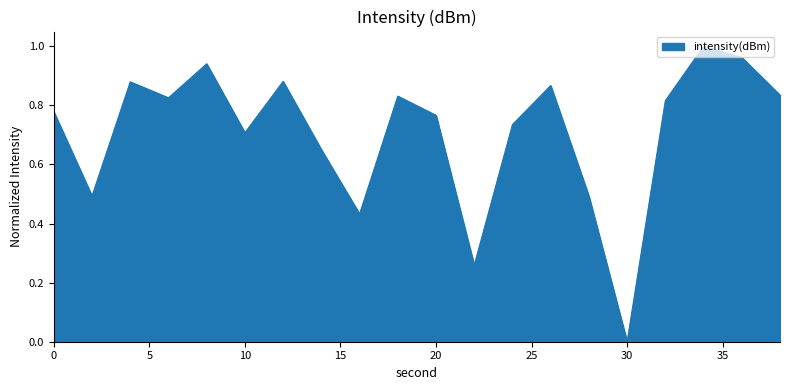

Rank the categories by value from lowest to highest.

30, 22, 16, 28, 2, 14, 10, 24, 20, 0, 32, 6, 18, 38, 26, 4, 12, 8, 36, 34